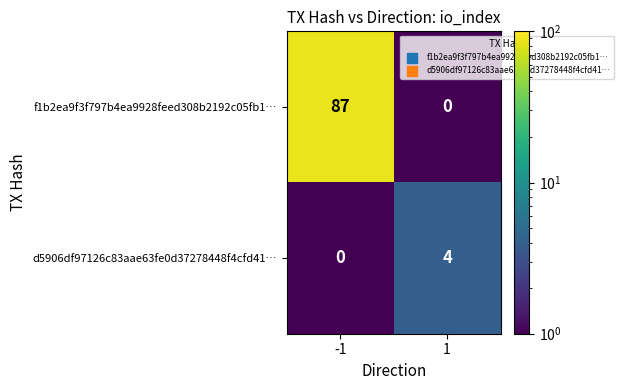

Rank the series at -1 from lowest to highest value.

d5906df97126c83aae63fe0d37278448f4cfd41…, f1b2ea9f3f797b4ea9928feed308b2192c05fb1…